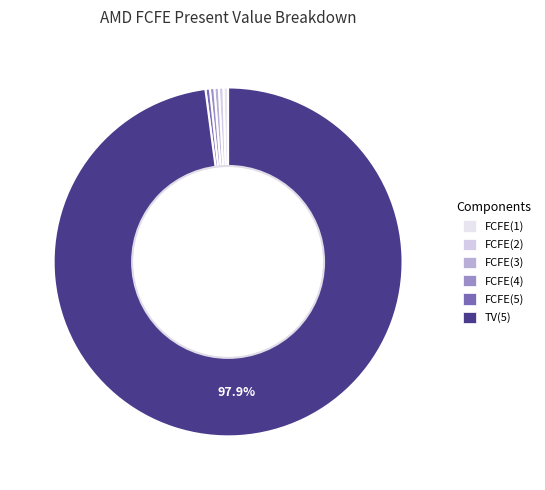

To the nearest percent, what is the combined percentage of FCFE(2) and FCFE(3)?

1%